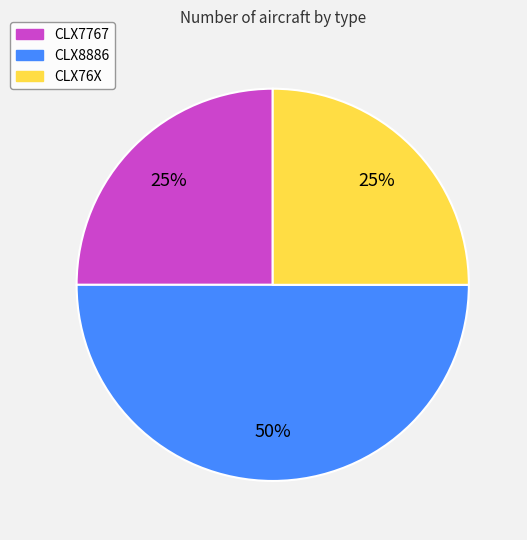

Which slice is the largest?

CLX8886